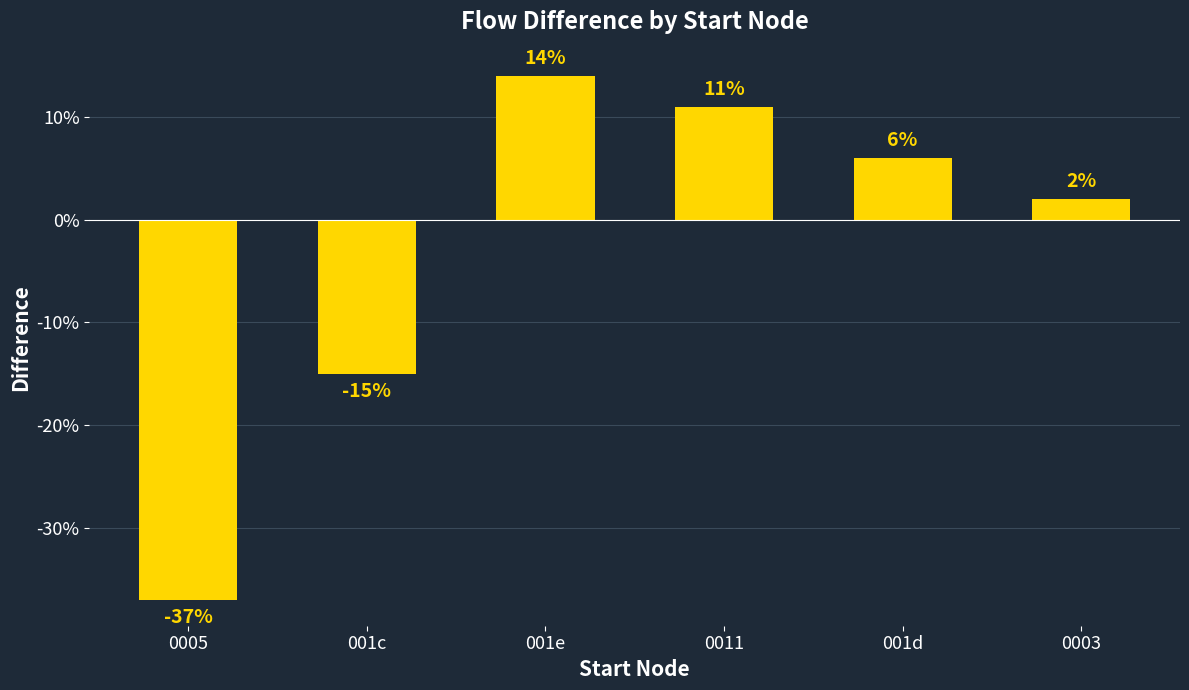

At which label is the value closest to -11?

001c